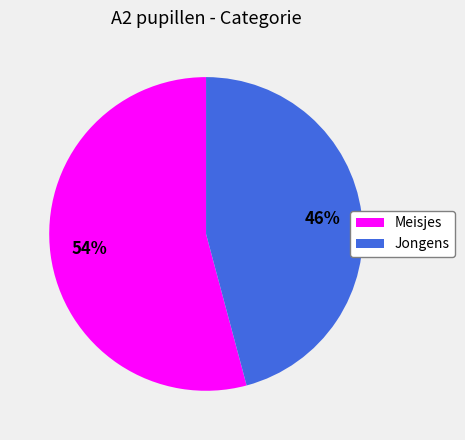

Between Jongens and Meisjes, which is larger?

Meisjes